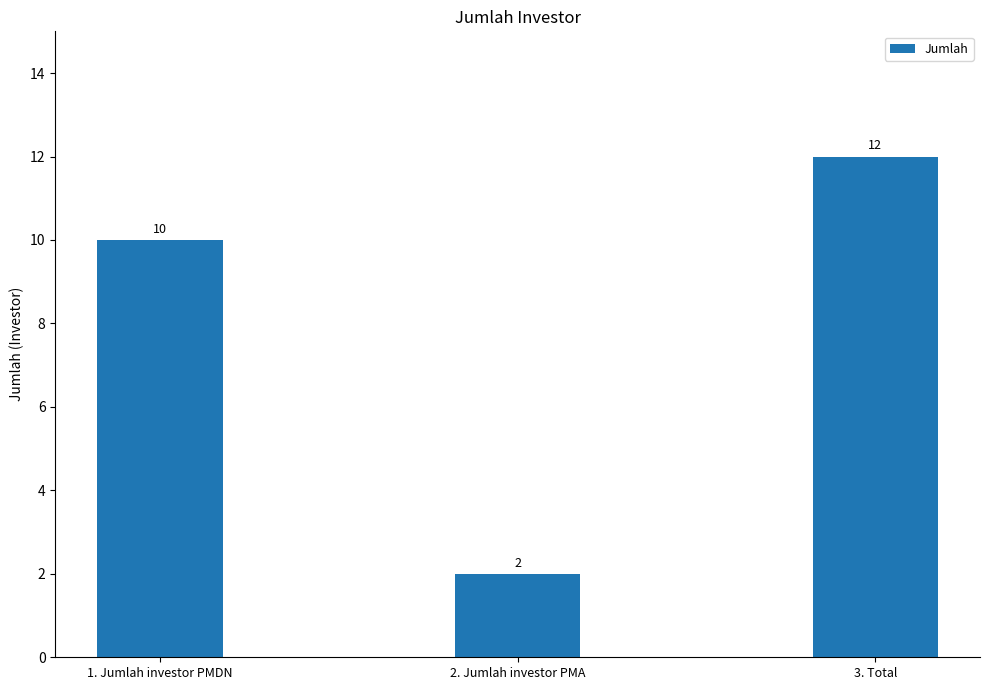

The value at 3. Total is 12. True or false?

True